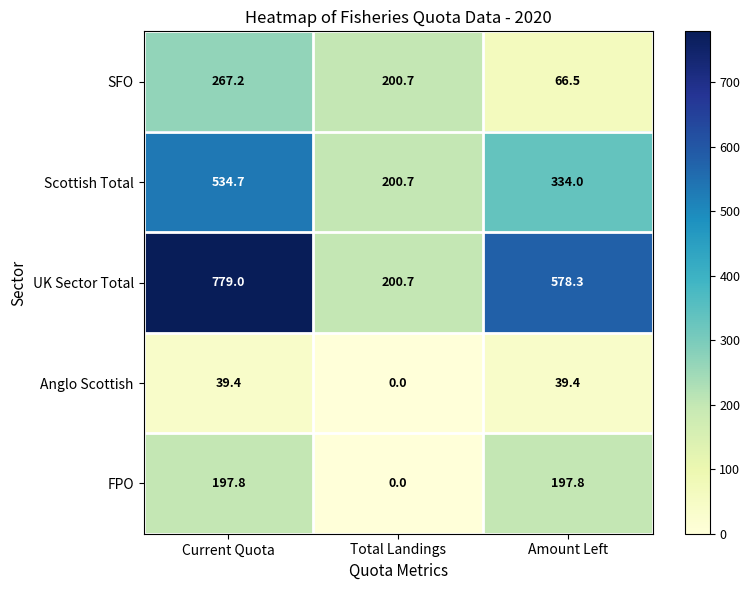

How many distinct data groups are displayed?

5